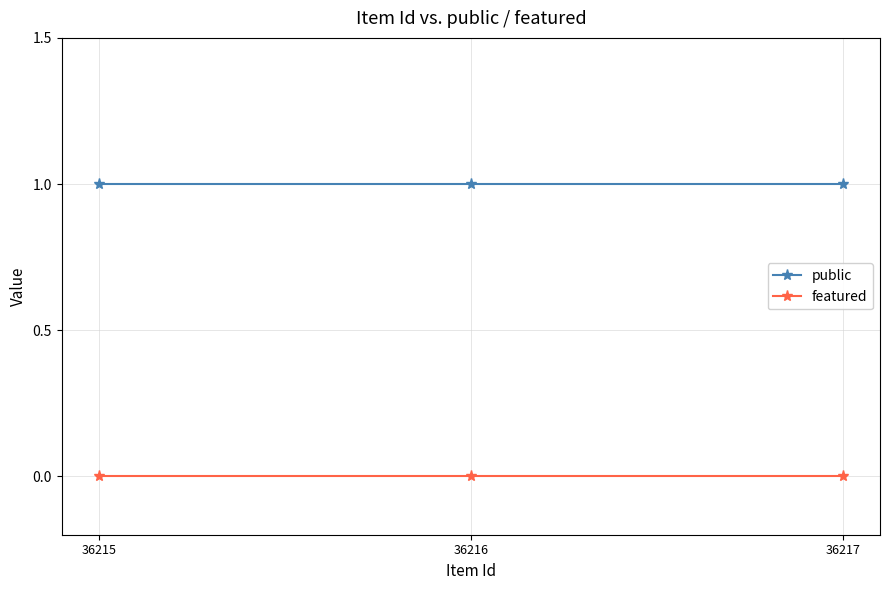

Is the value of public at 36215 greater than the value of featured at 36215?

Yes